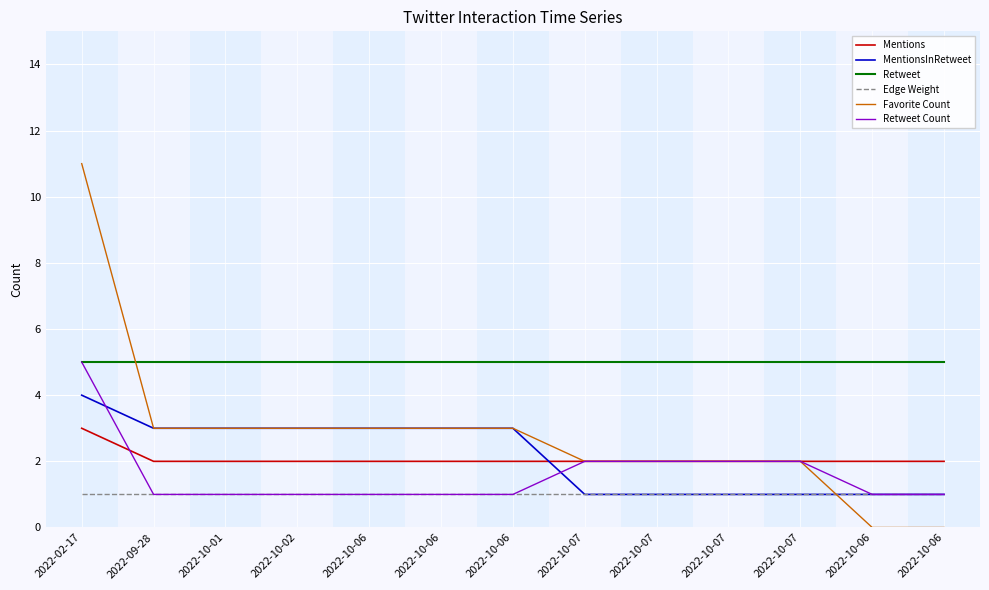

How many lines are shown in the chart?

6